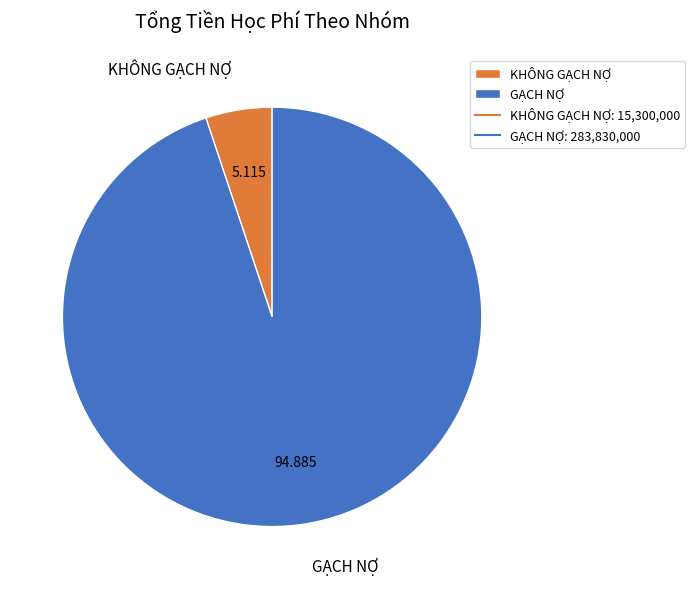

Does any single category account for the majority?

Yes